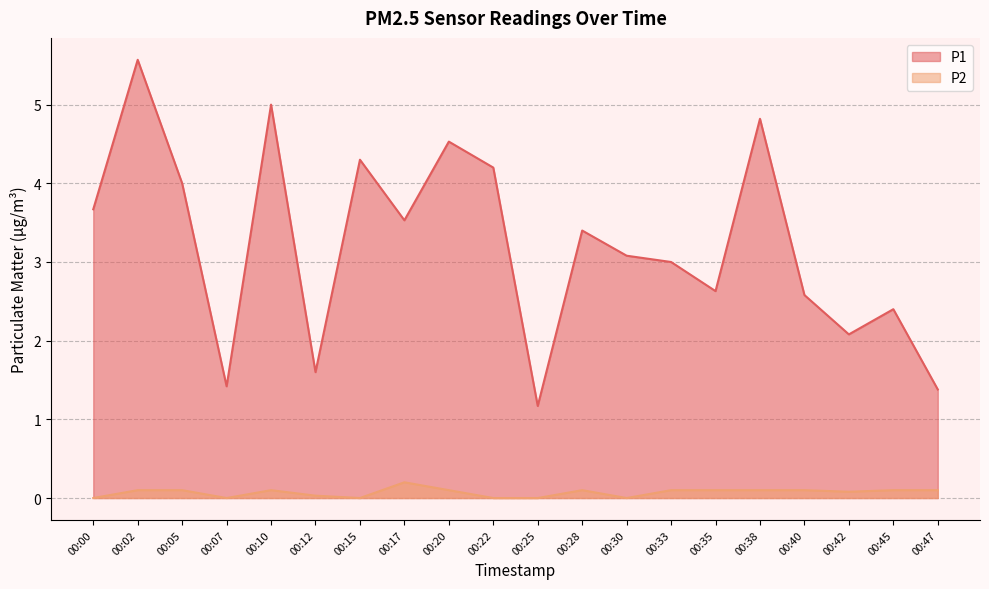

How many data points does each series have?

20